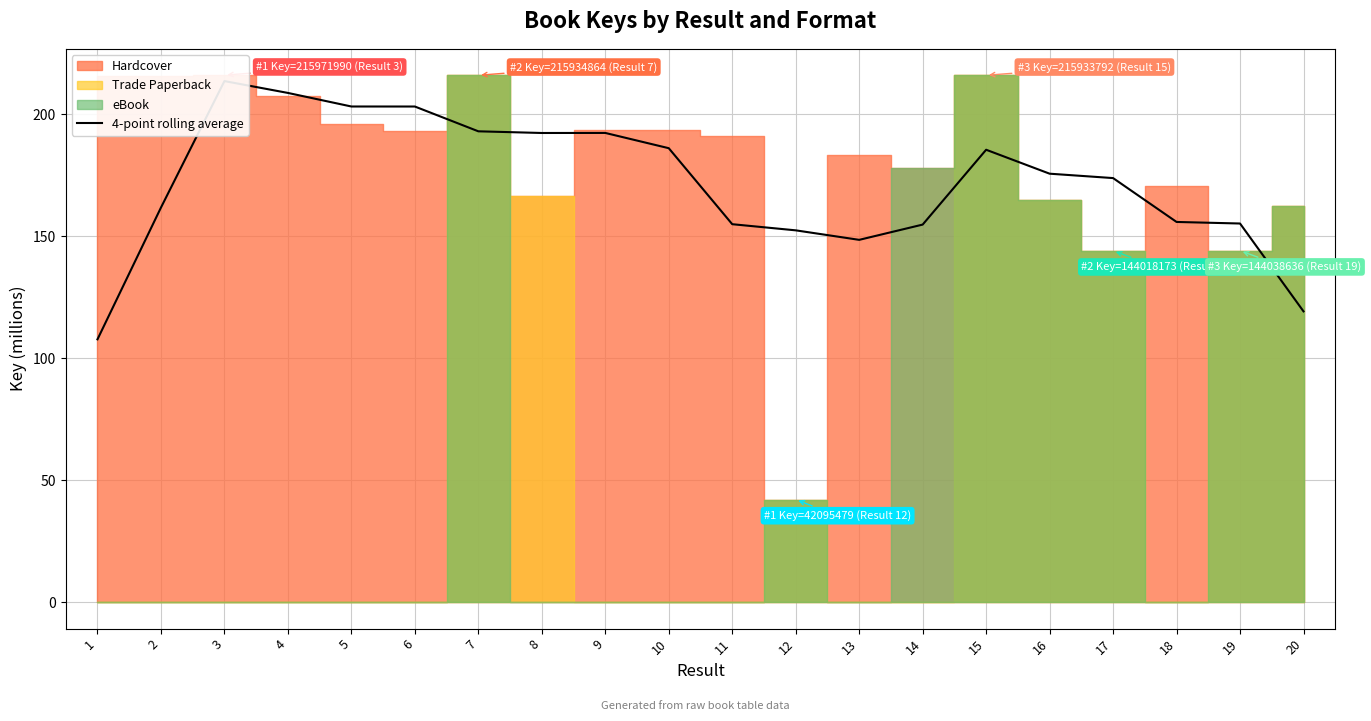

What is the value of the 4th point from the left?

208.7